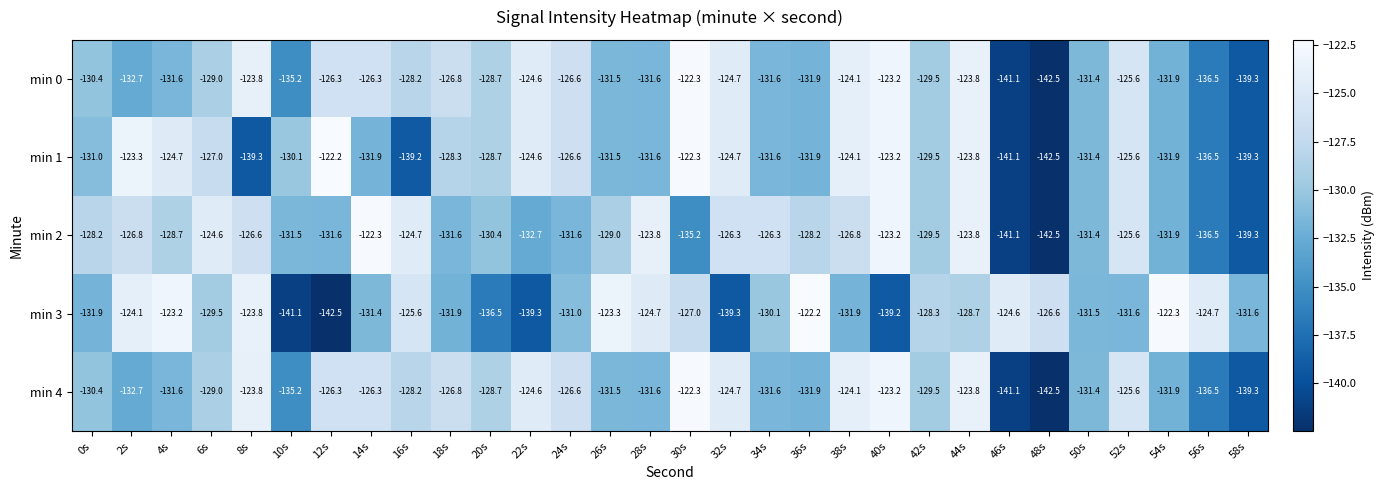

Is it true that min 3 equals -131.9 at 0s?

True